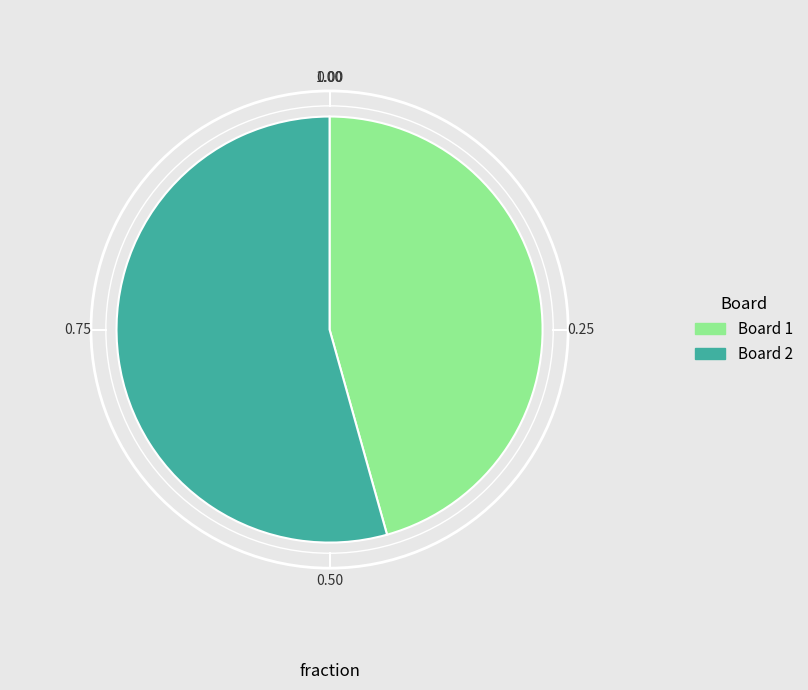

Combined, do Board 1 and Board 2 account for over 50%?

Yes